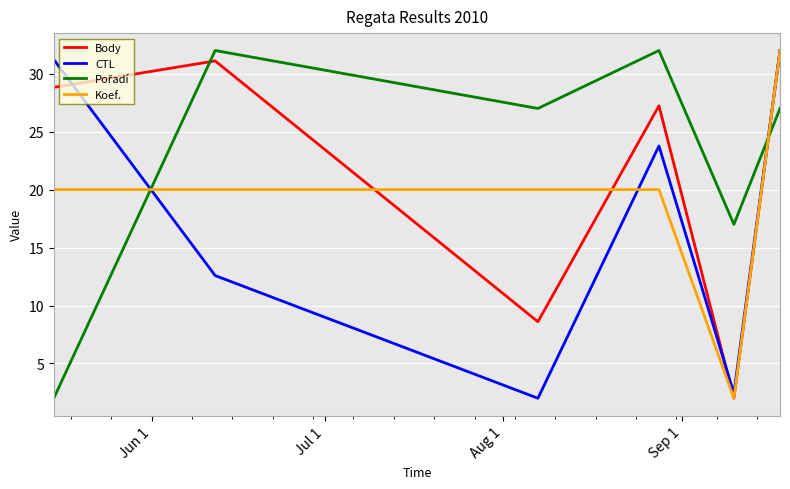

What is the maximum value shown in the chart?

32.0